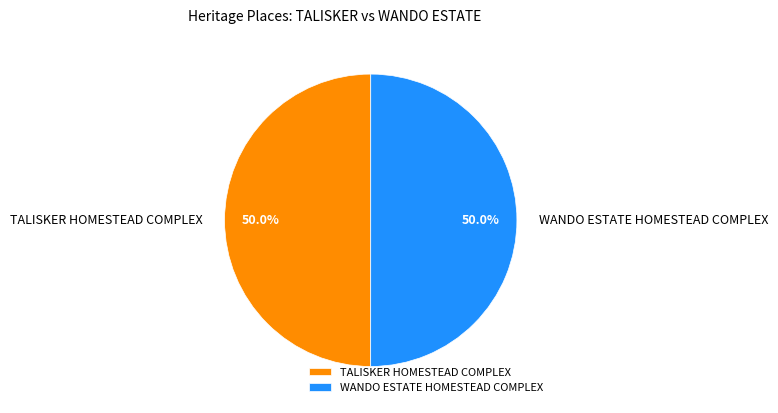

How many segments does this pie chart have?

2